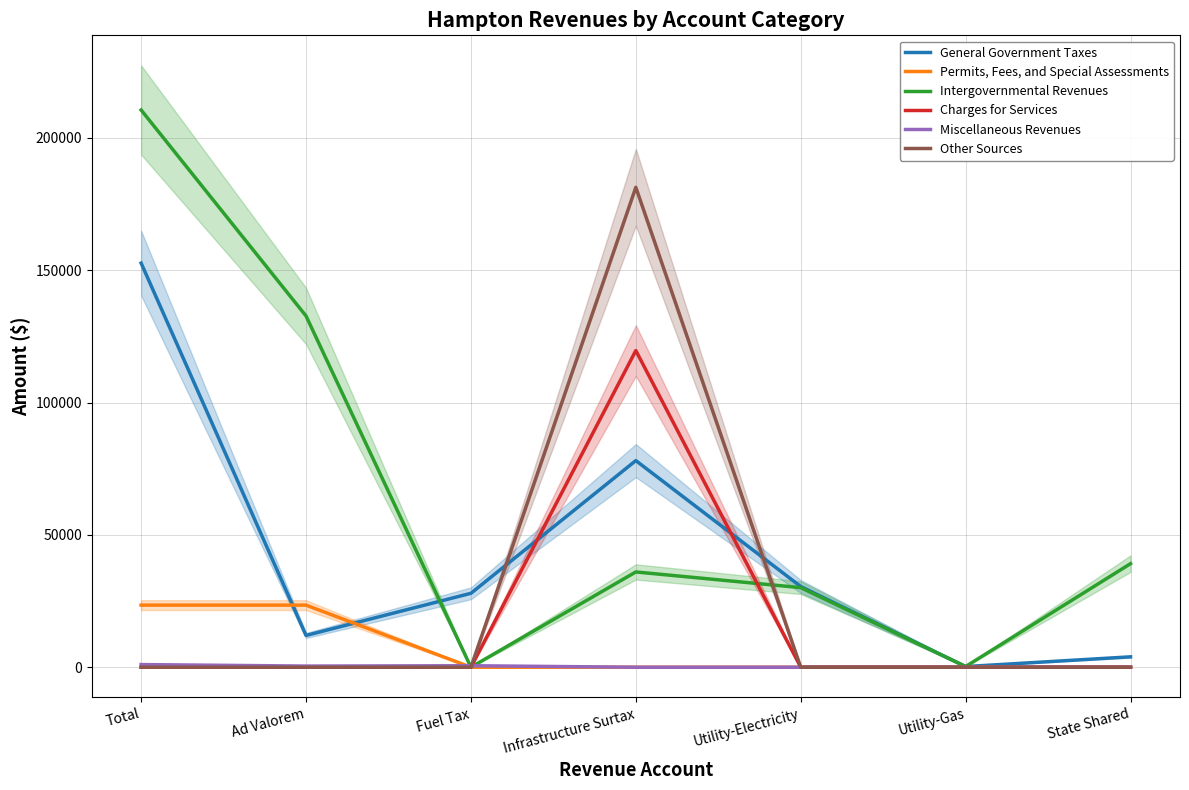

Count the Permits, Fees, and Special Assessments values in the range 0 to 23463.

7